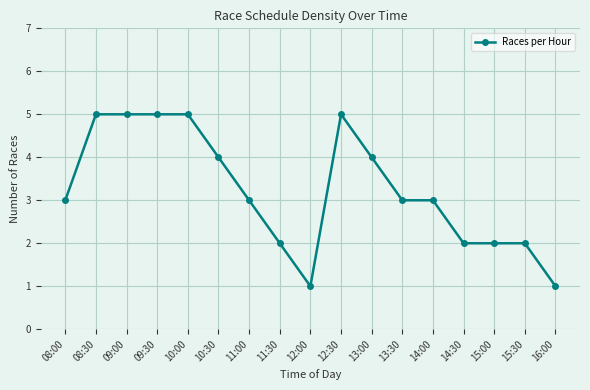

What value does the data have at 13:00?

4